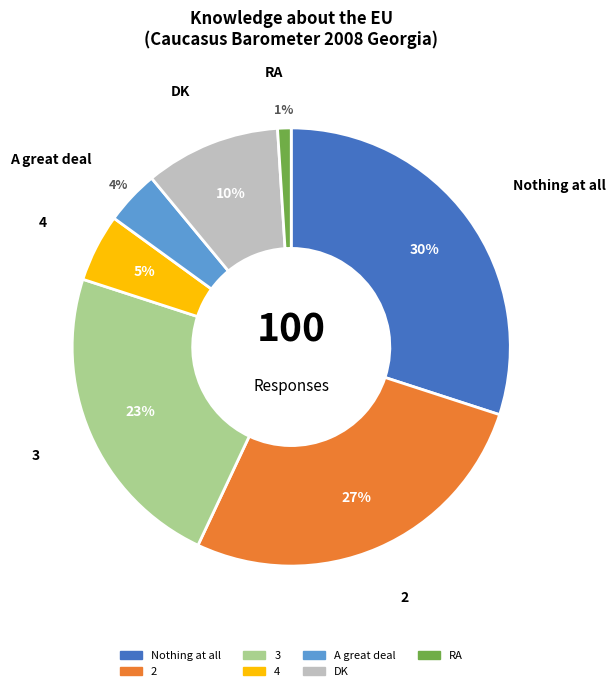

To the nearest percent, what is the difference between the largest and smallest slice percentages?

29%